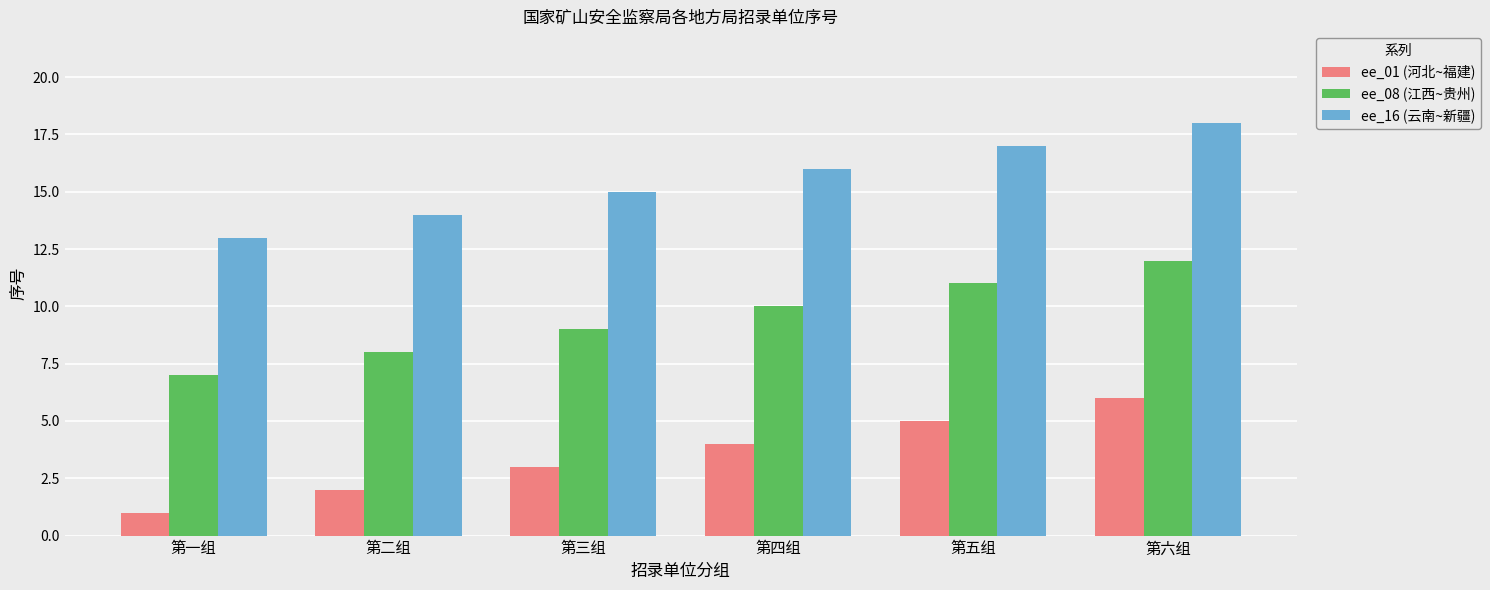

What is the spread (max minus min) of values at 第三组?

12